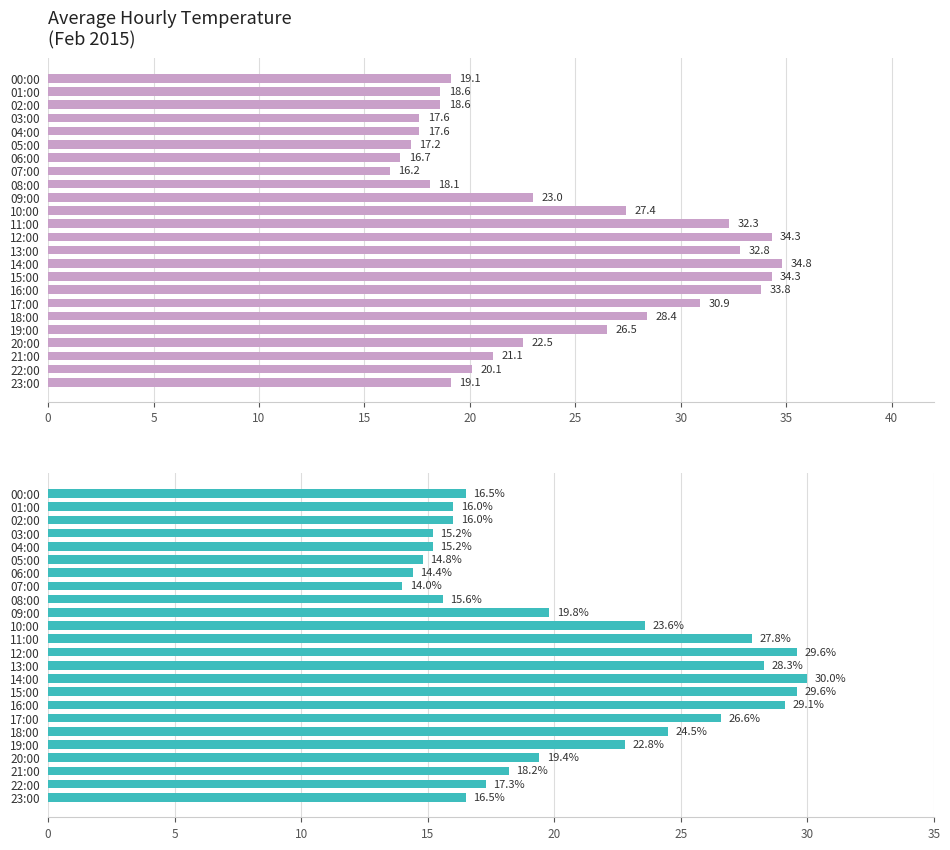

Is it true that Hourly Temp (°C) equals 34.6 at 09:00?

False